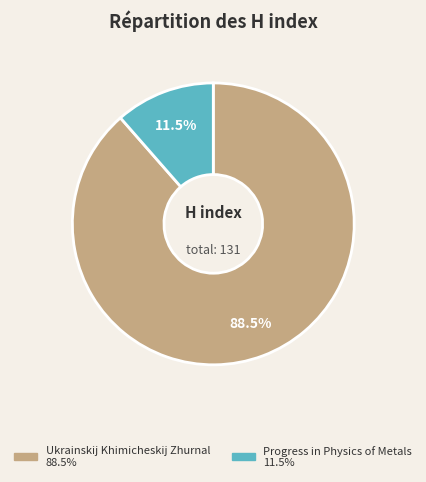

The Ukrainskij Khimicheskij Zhurnal slice represents 99% of the pie. True or false?

False